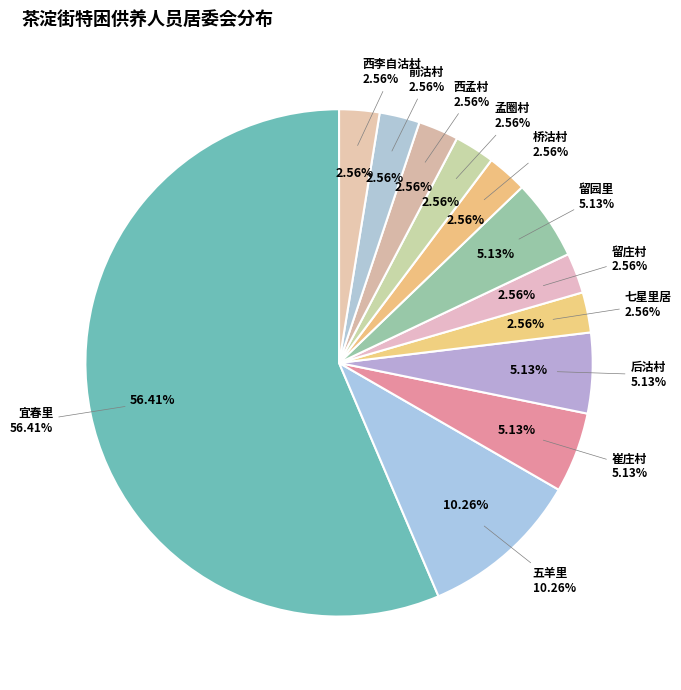

Which has a higher value, 孟圈村 or 桥沽村?

孟圈村